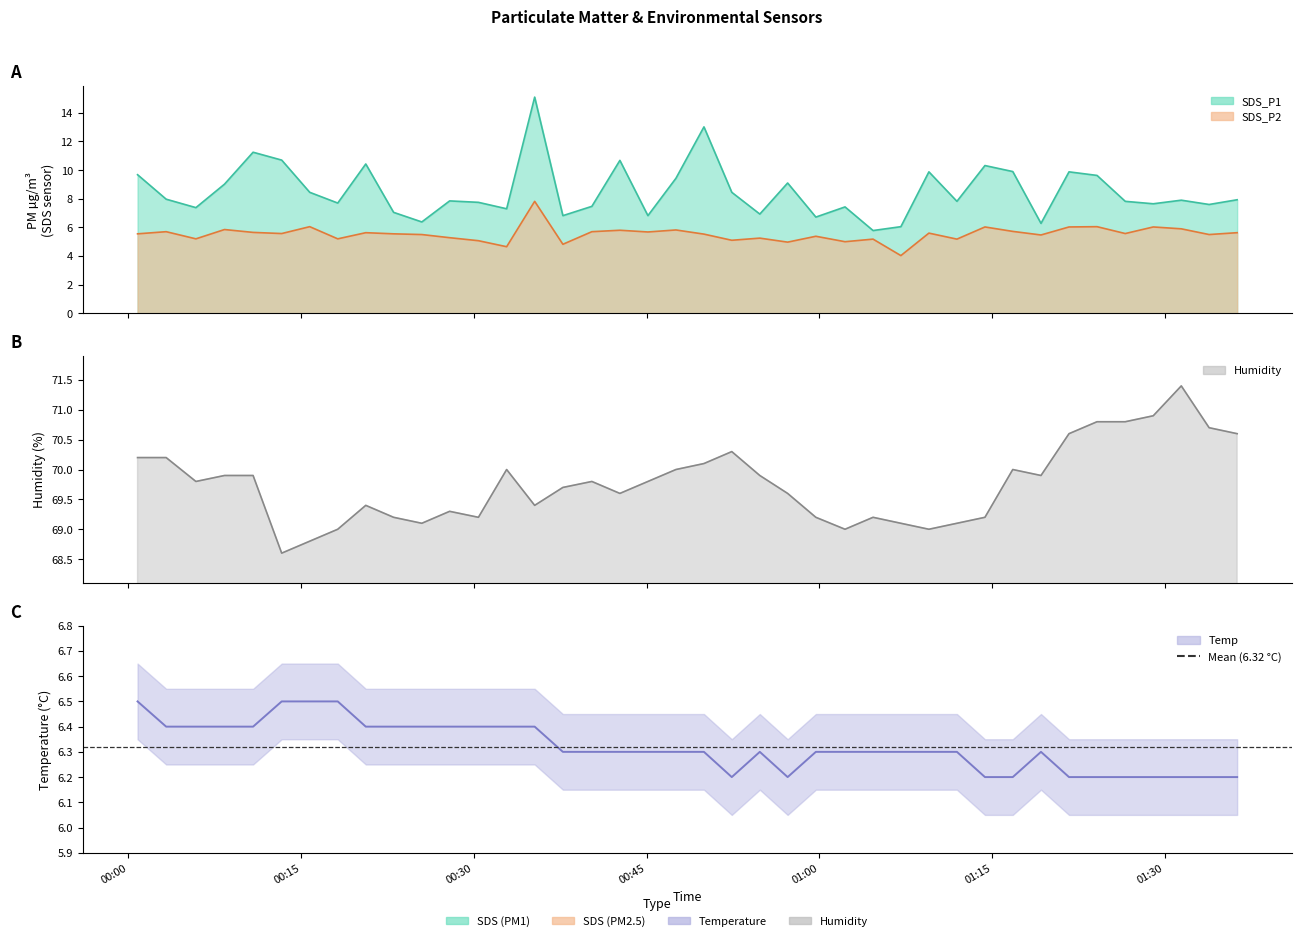

What is the difference between the maximum and minimum values in the Temp series?

0.3